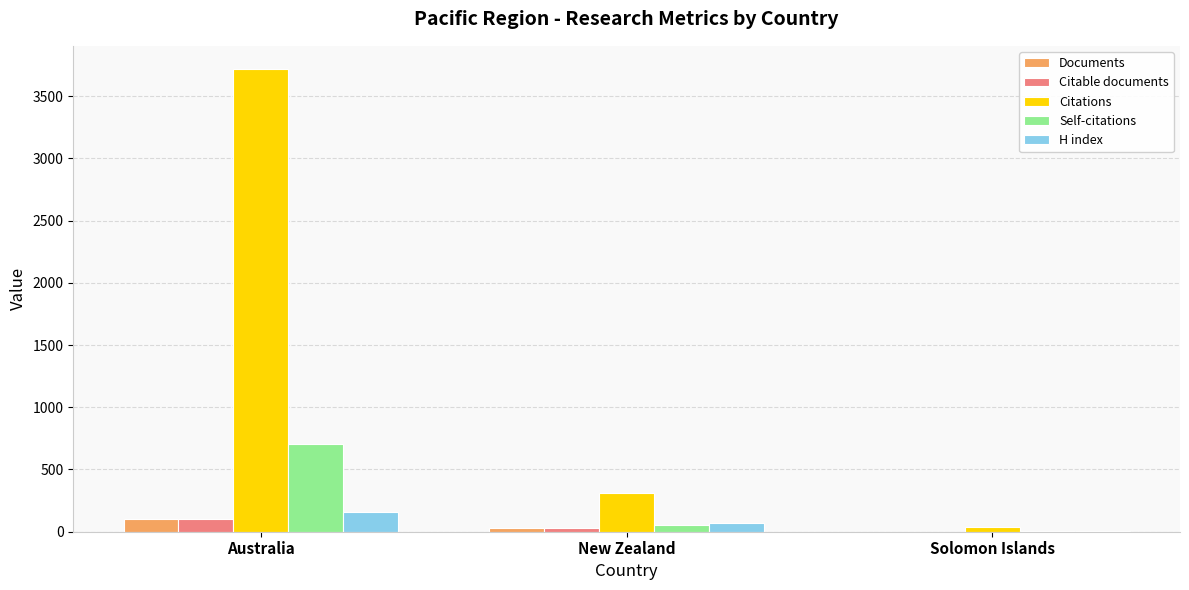

Are the bars grouped side by side (vs. stacked)?

Yes